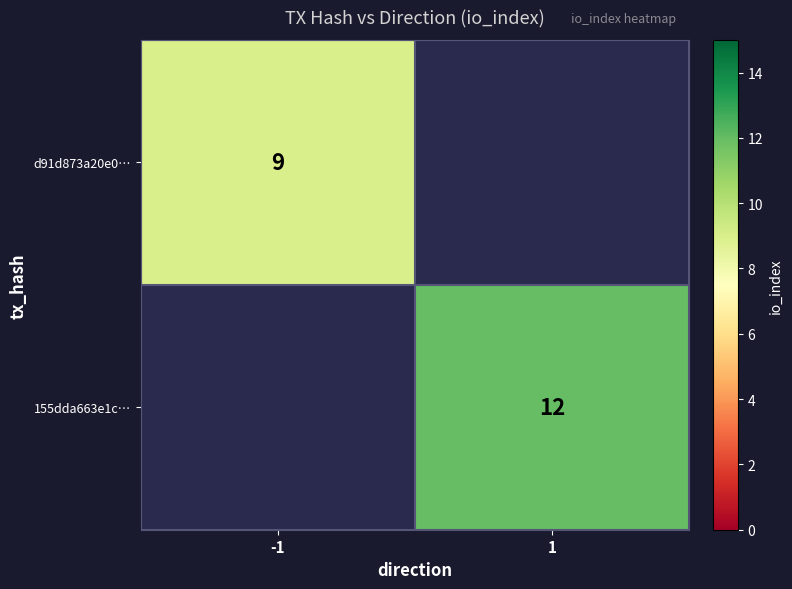

The value of 155dda663e1c… at 1 is 12. True or false?

True